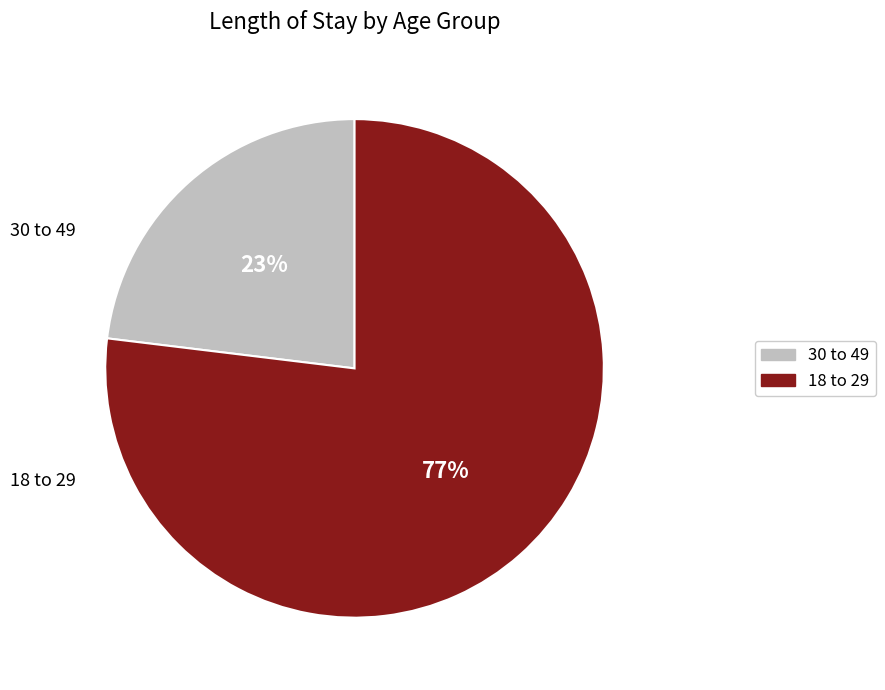

Is there a majority slice in this chart?

Yes